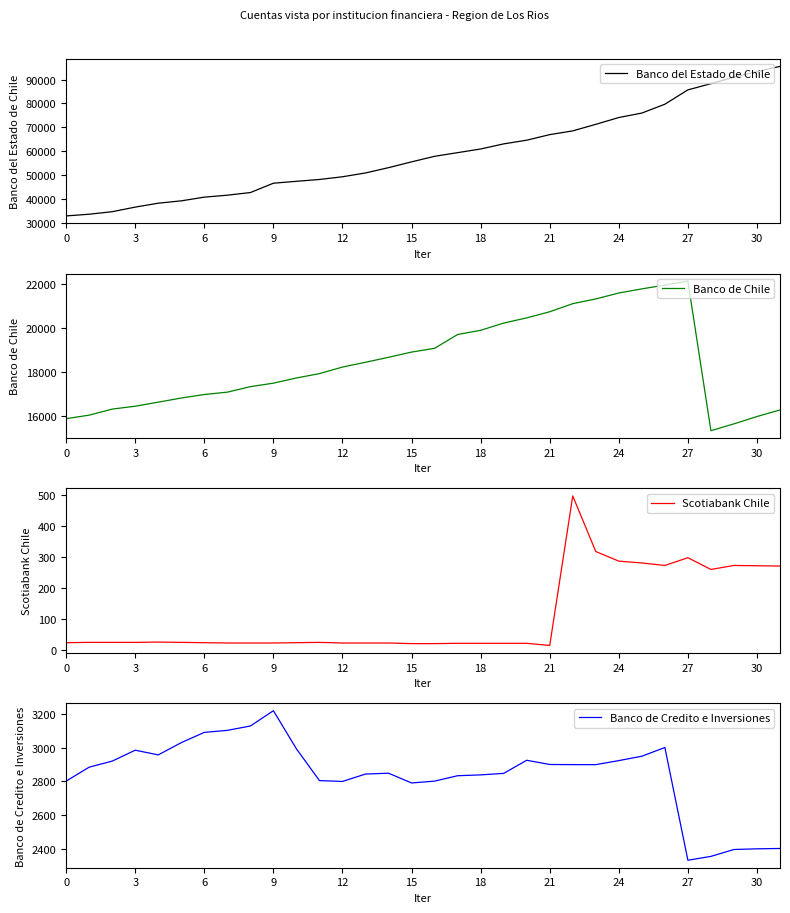

What is the highest value of the Scotiabank Chile series?

498